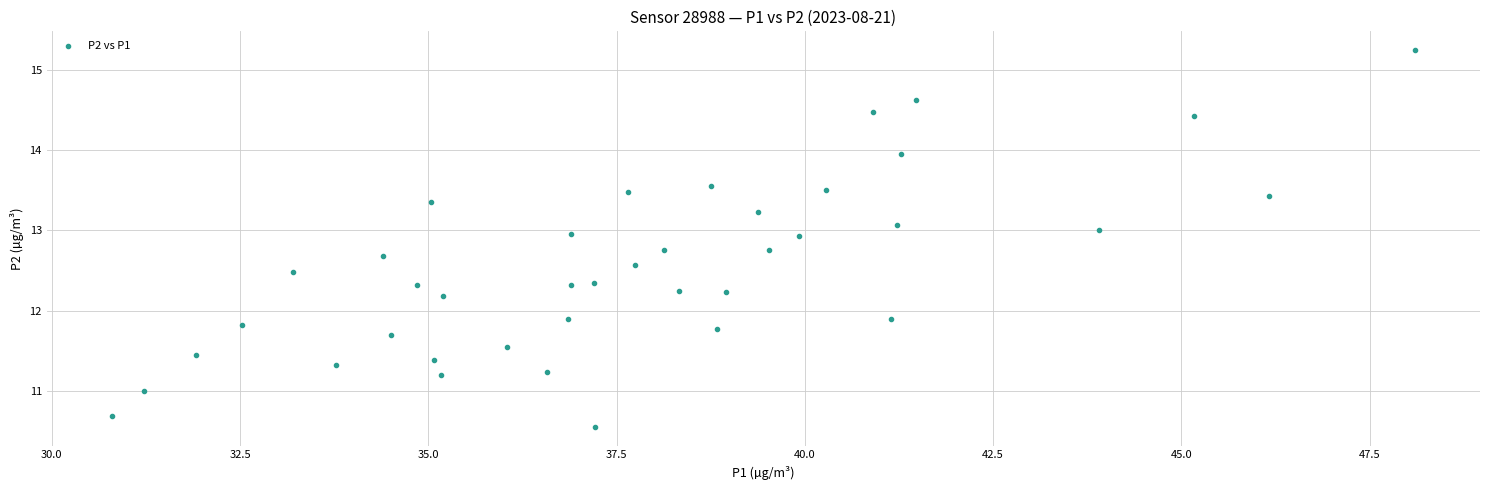

What is the range of Y values (max minus min)?

4.7